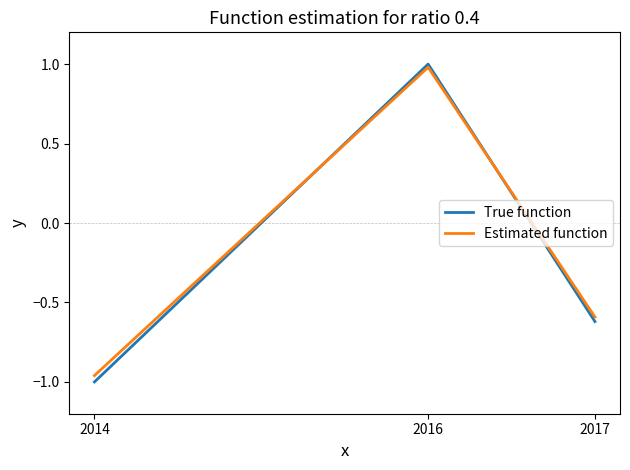

Which series has the widest spread of values?

True function